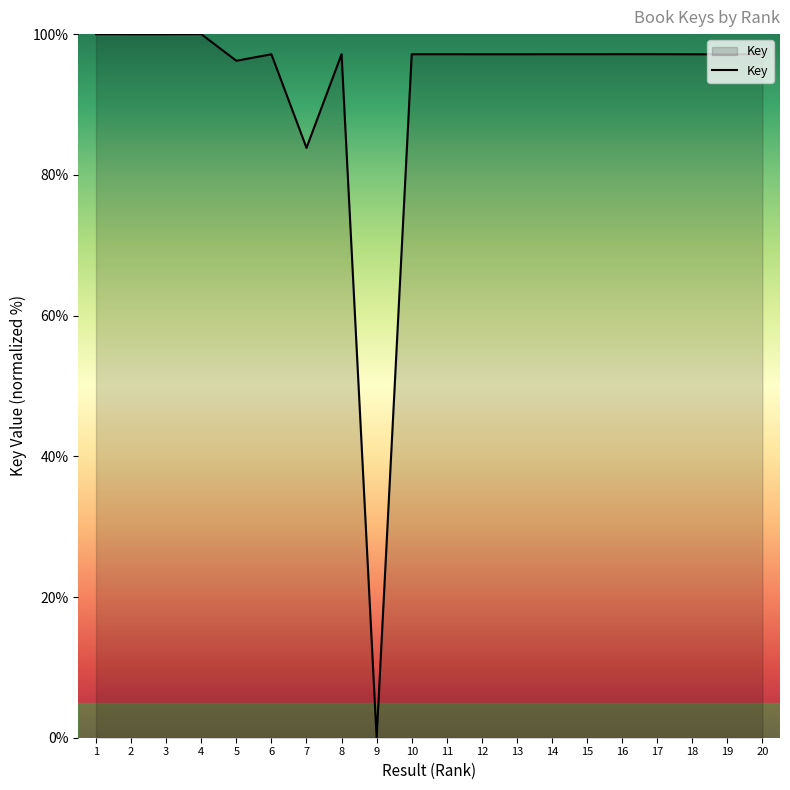

At which category does the chart reach its minimum across all series?

9